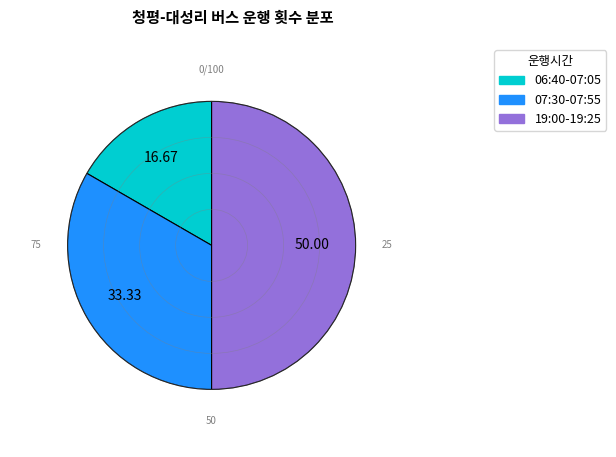

Does 07:30-07:55 represent more than half of the total?

No